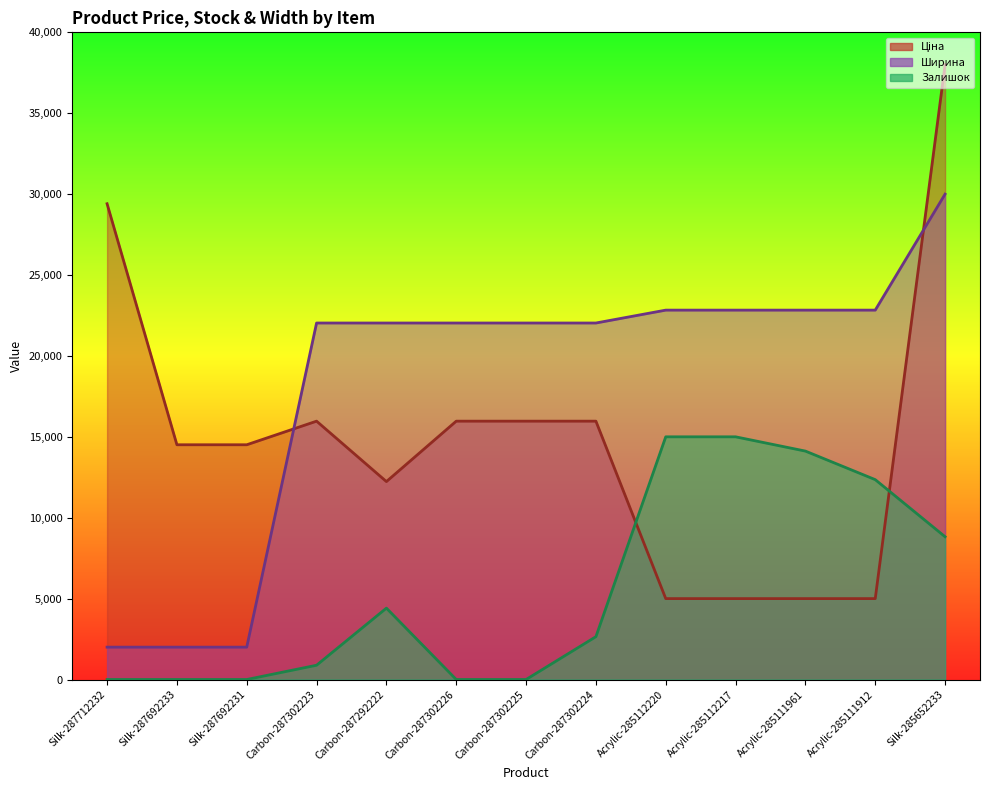

Reading left to right, what are all the values shown in this chart?

Ціна: Silk-287712232=29406.2	Silk-287692233=14508.8	Silk-287692231=14508.8	Carbon-287302223=15967.7	Carbon-287292222=12233.7	Carbon-287302226=15967.7	Carbon-287302225=15967.7	Carbon-287302224=15967.7	Acrylic-285112220=5000.0	Acrylic-285112217=5000.0	Acrylic-285111961=5000.0	Acrylic-285111912=5000.0	Silk-285652233=38000.0
Залишок: Silk-287712232=0.0	Silk-287692233=0.0	Silk-287692231=0.0	Carbon-287302223=882.4	Carbon-287292222=4411.8	Carbon-287302226=0.0	Carbon-287302225=0.0	Carbon-287302224=2647.1	Acrylic-285112220=15000.0	Acrylic-285112217=15000.0	Acrylic-285111961=14117.6	Acrylic-285111912=12352.9	Silk-285652233=8823.5
Ширина: Silk-287712232=2000.0	Silk-287692233=2000.0	Silk-287692231=2000.0	Carbon-287302223=22034.1	Carbon-287292222=22034.1	Carbon-287302226=22034.1	Carbon-287302225=22034.1	Carbon-287302224=22034.1	Acrylic-285112220=22830.7	Acrylic-285112217=22830.7	Acrylic-285111961=22830.7	Acrylic-285111912=22830.7	Silk-285652233=30000.0